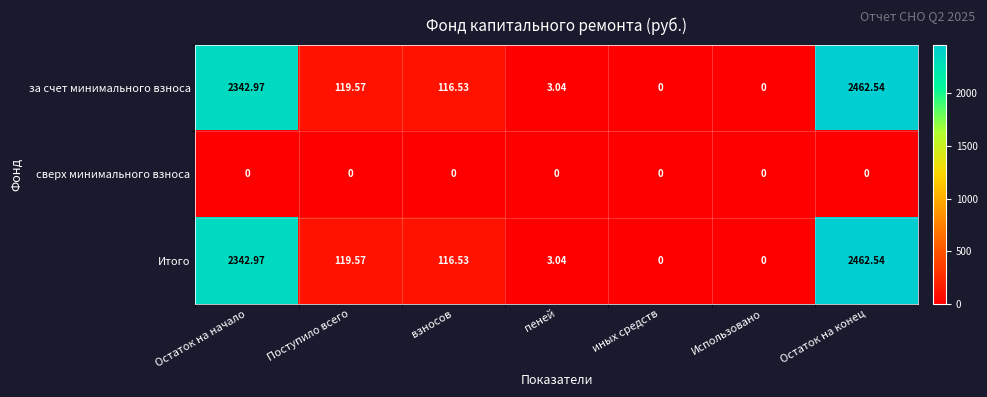

At which category is the sum across all series the highest?

Остаток на конец